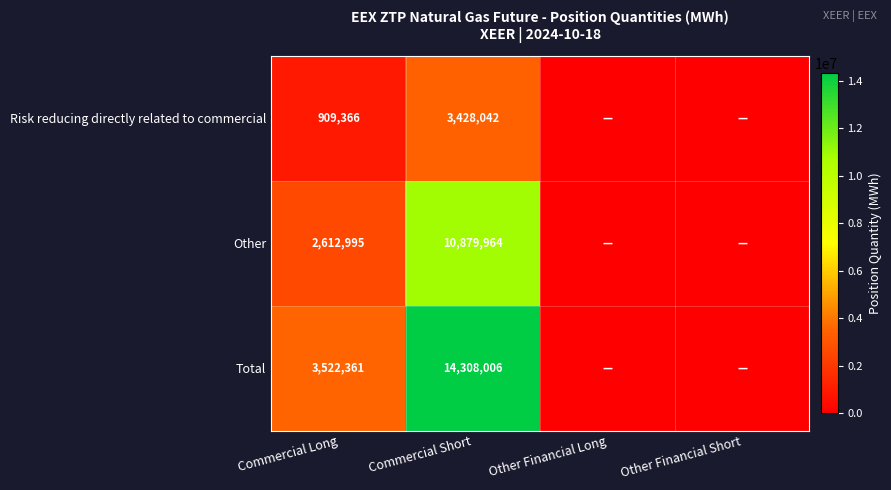

Between Commercial Long and Commercial Short, which series saw the biggest shift?

Total